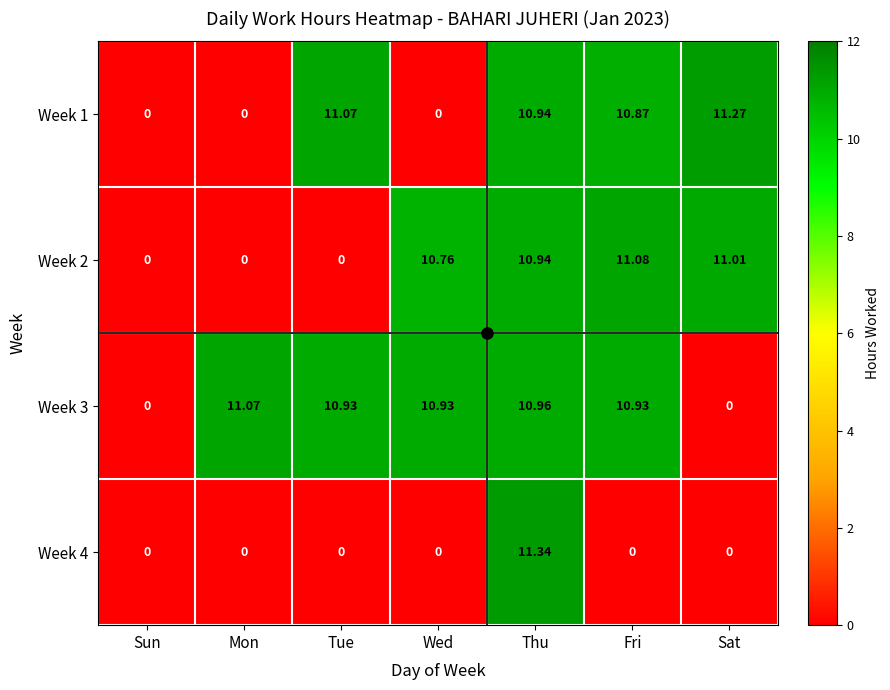

At which category does the chart reach its peak across all series?

Thu